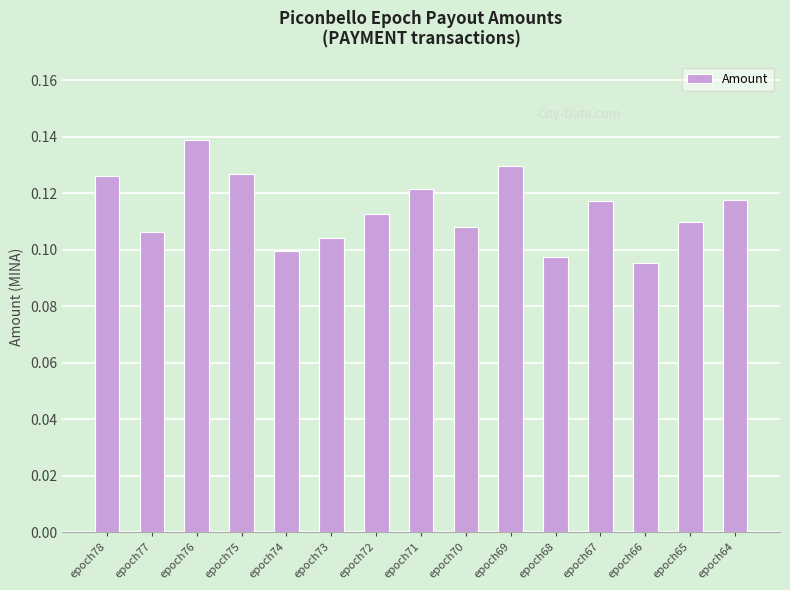

Which category has the lowest value across all series?

epoch66